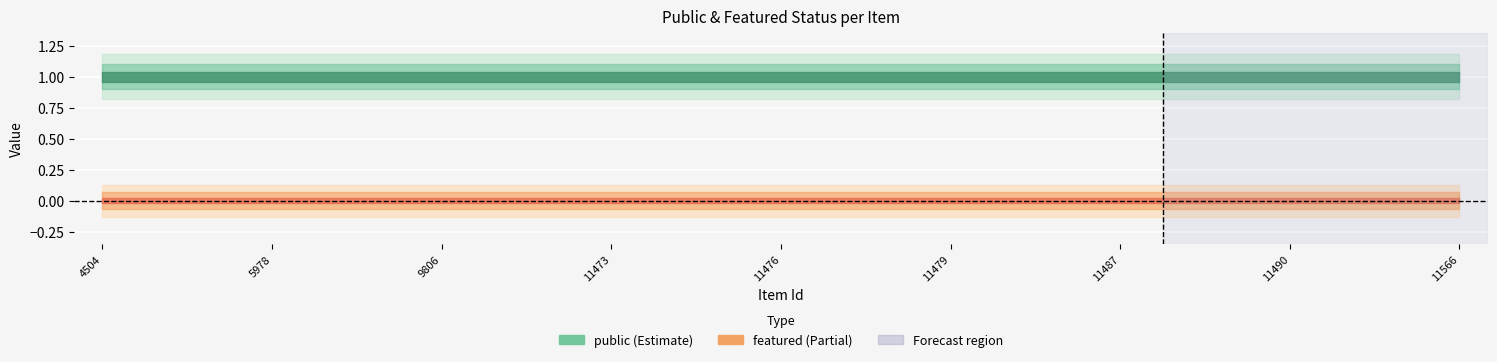

Which series has the widest spread of values?

public